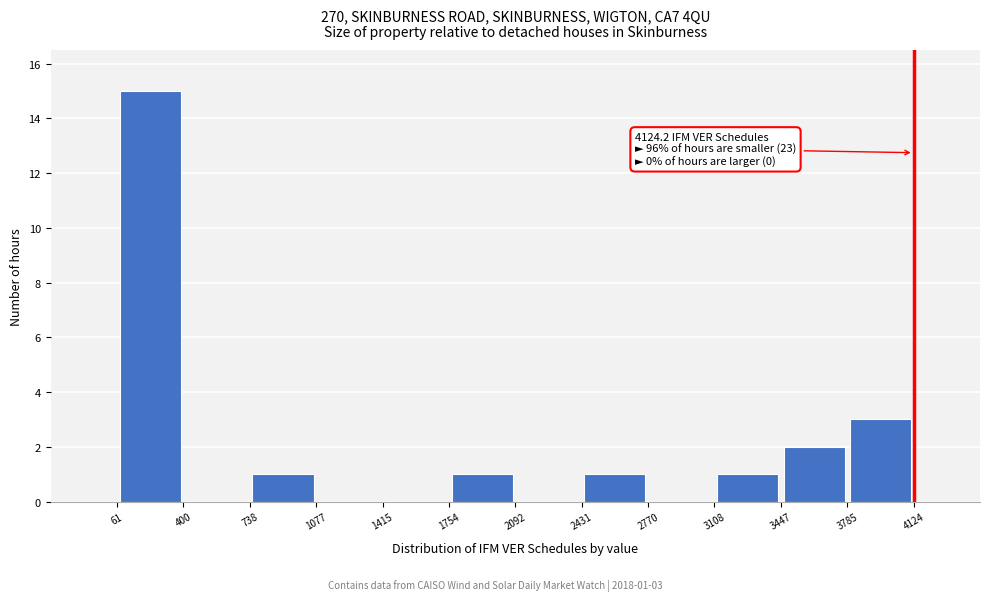

Over which range of the x-axis is the bar tallest?

61 to 400